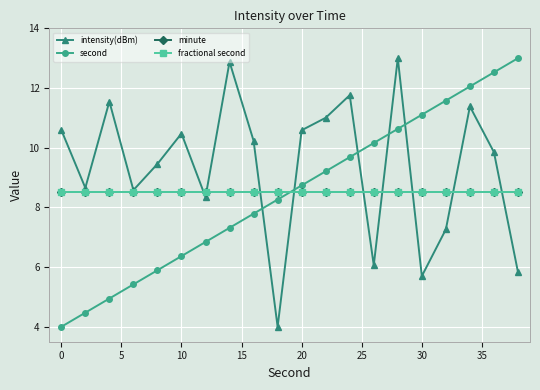

How many lines are shown in the chart?

4